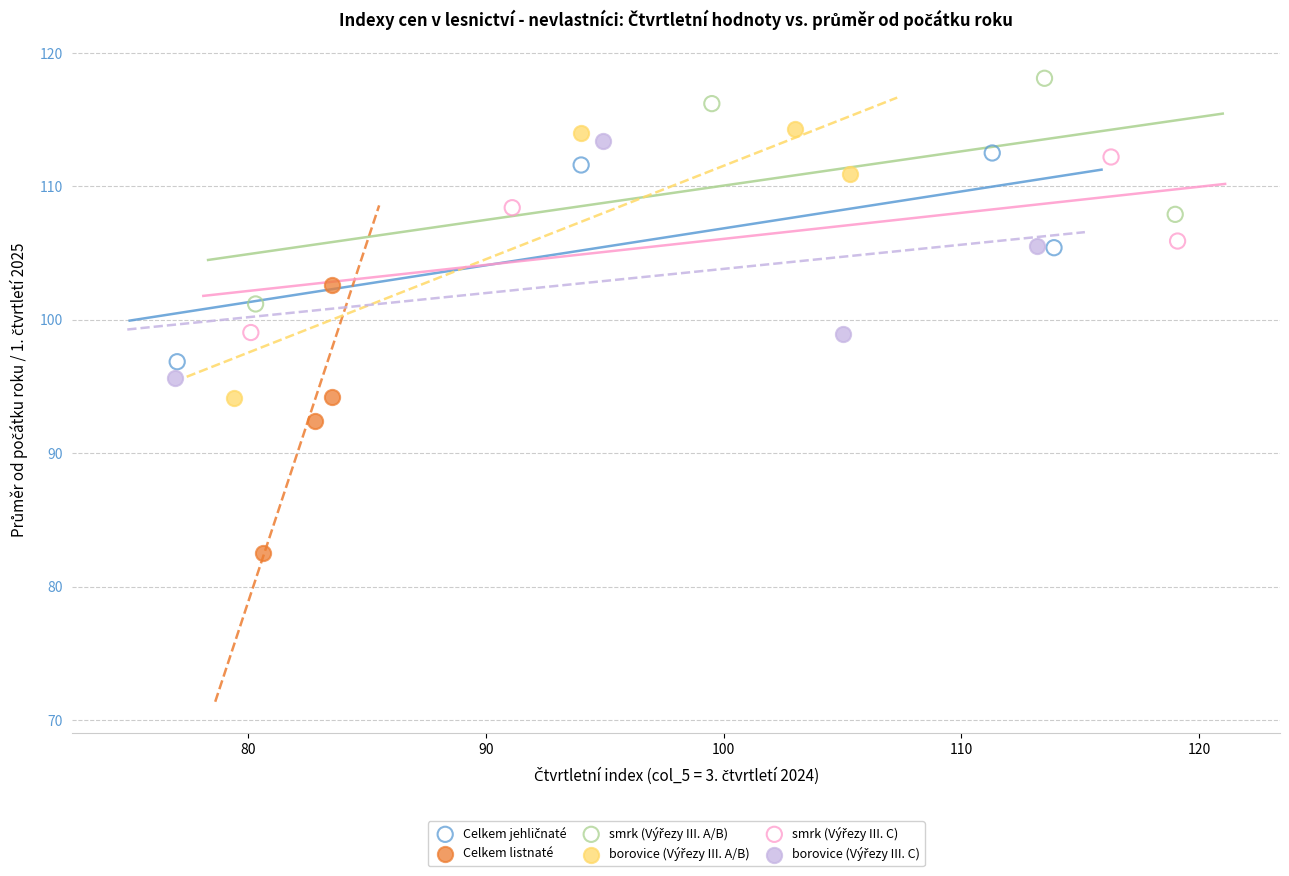

Which series reaches the minimum Y coordinate?

Celkem listnaté